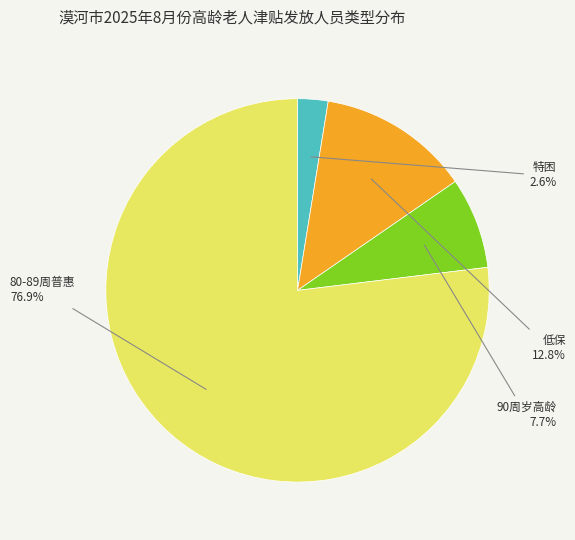

Is there a majority slice in this chart?

Yes